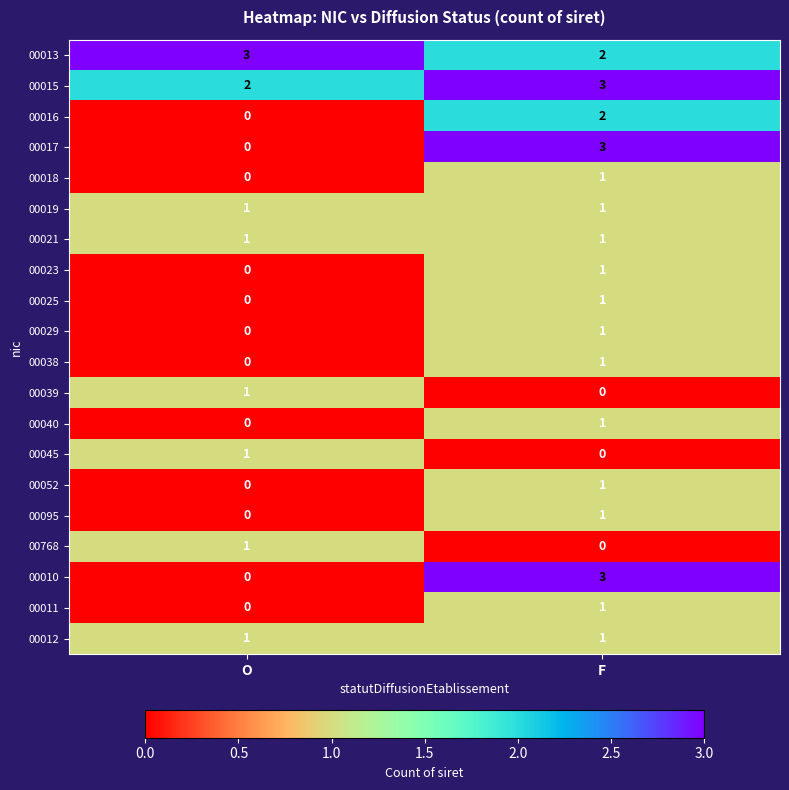

Rank the categories by 00011 value from lowest to highest.

O, F